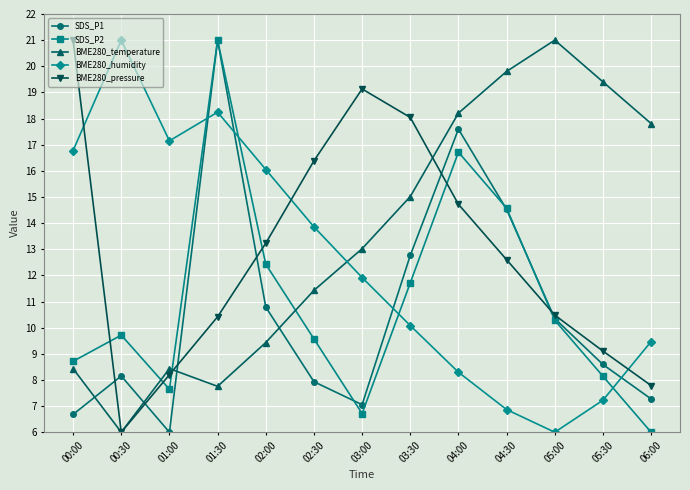

At which label does SDS_P2 first exceed 9?

00:30